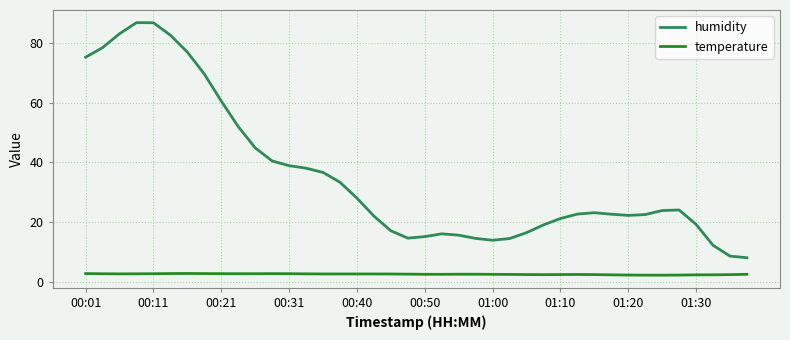

True or false: temperature and humidity intersect in this chart.

False